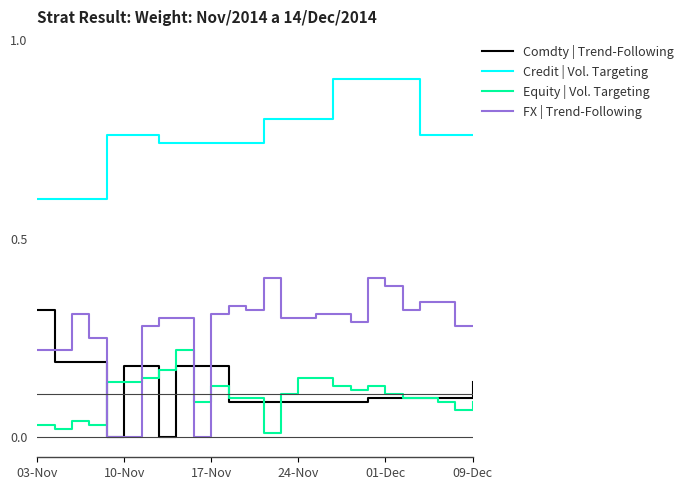

What is the greatest value displayed?

0.9